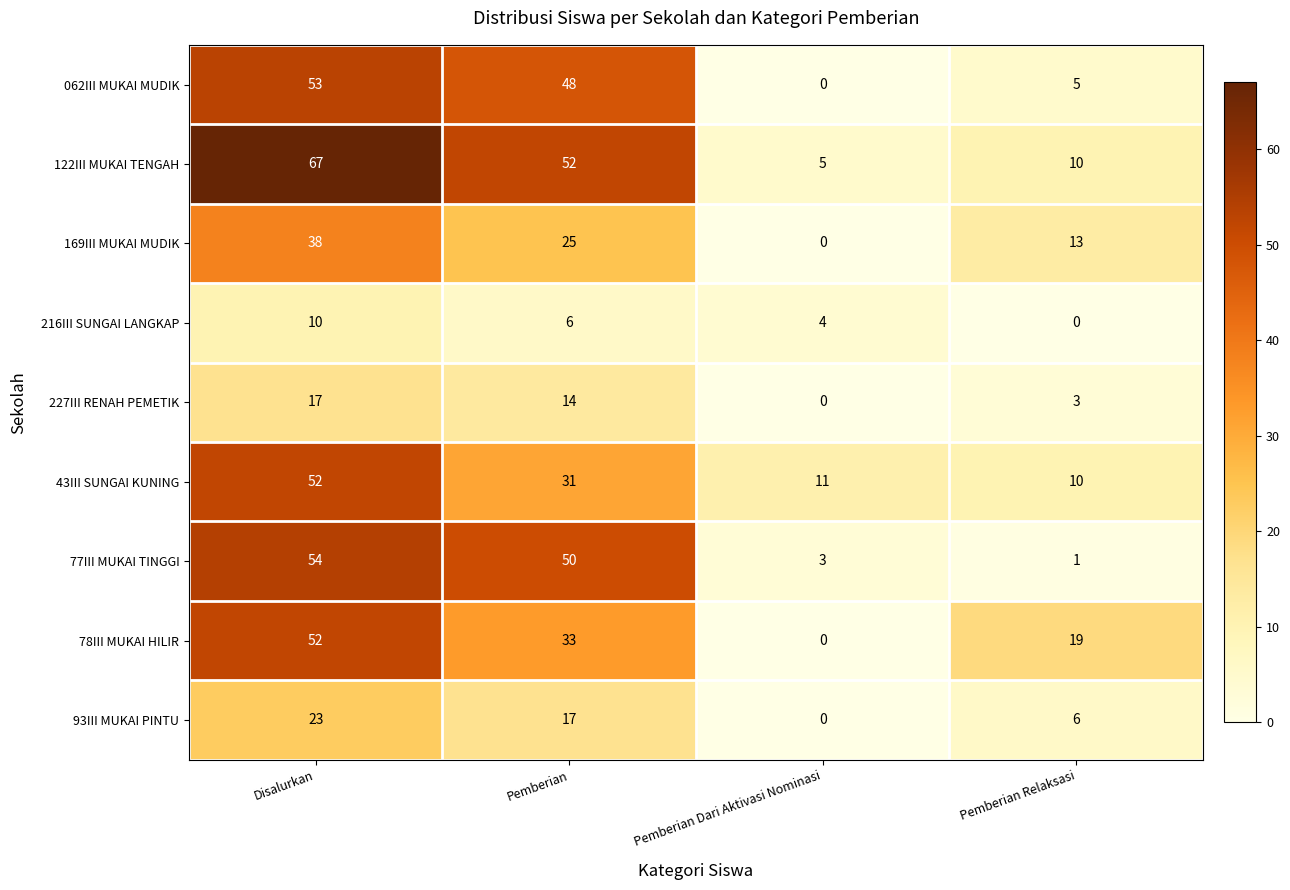

The value of 78III MUKAI HILIR at Pemberian is 33. True or false?

True